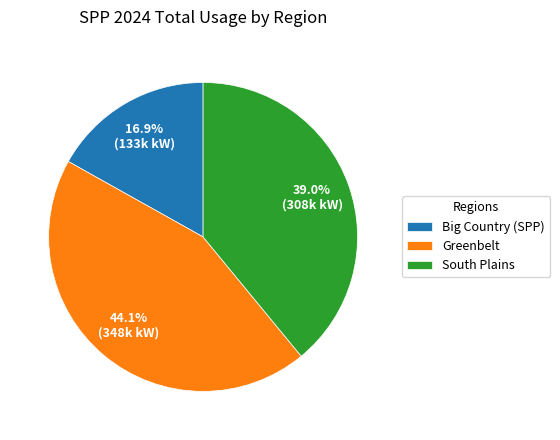

The Greenbelt slice represents 59% of the pie. True or false?

False